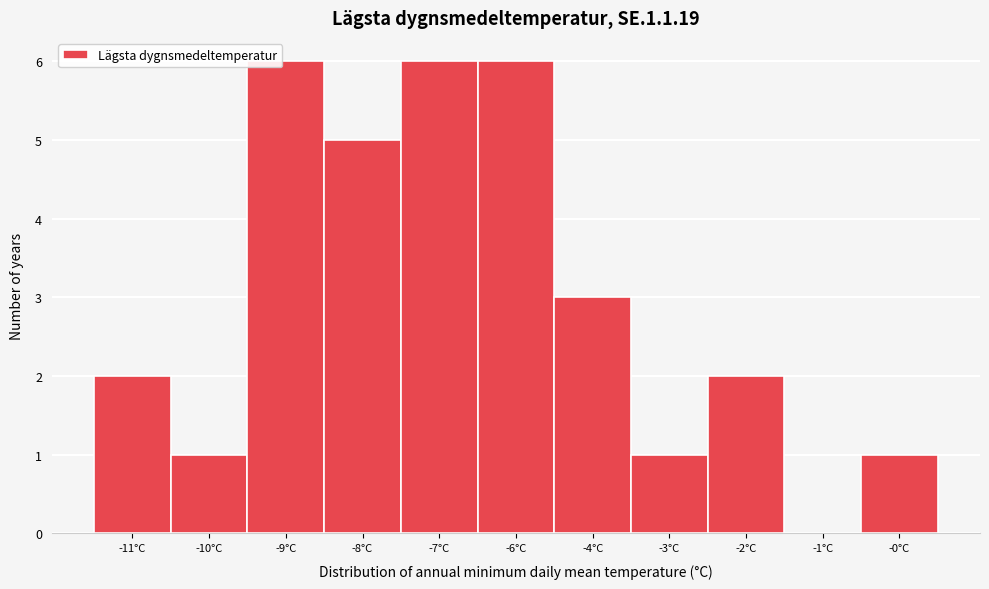

Reading right to left, extract all data points from this chart.

-0°C=1	-1°C=0	-2°C=2	-3°C=1	-4°C=3	-6°C=6	-7°C=6	-8°C=5	-9°C=6	-10°C=1	-11°C=2